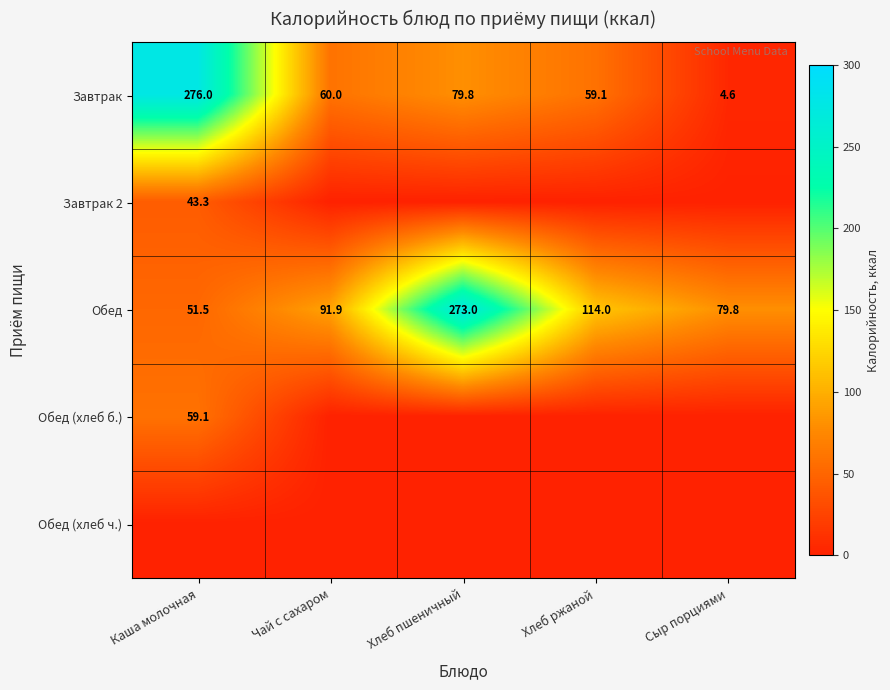

Read the Завтрак value at Чай с сахаром.

60.0